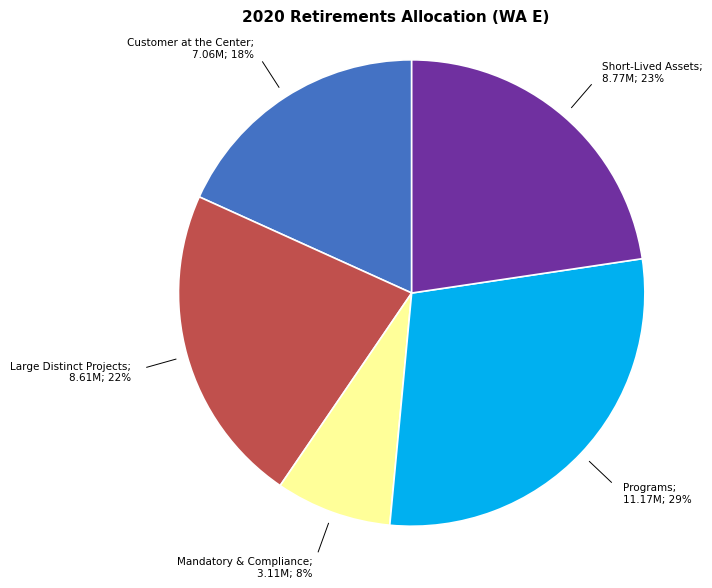

To the nearest percent, what is the average slice percentage?

20%